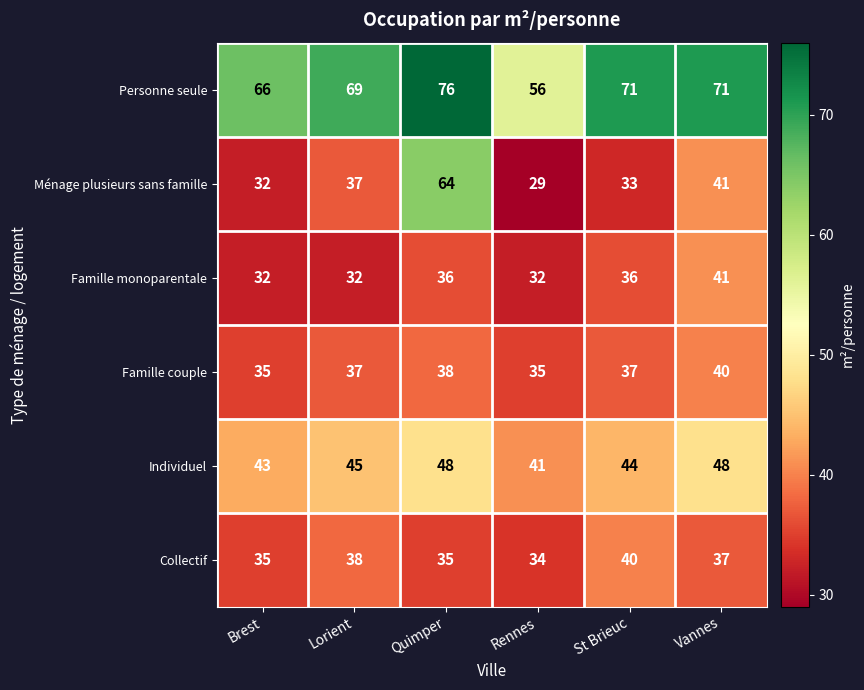

What is the total value across all series at Vannes?

278